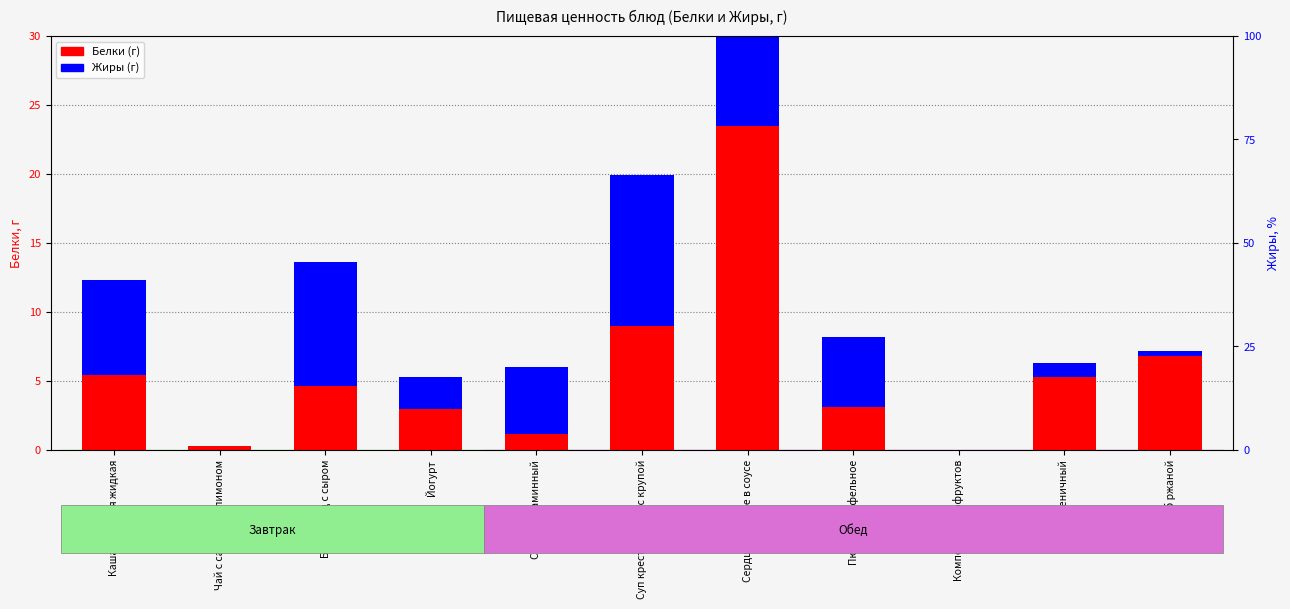

What is the difference between the highest and lowest values at Хлеб пшеничный?

4.3